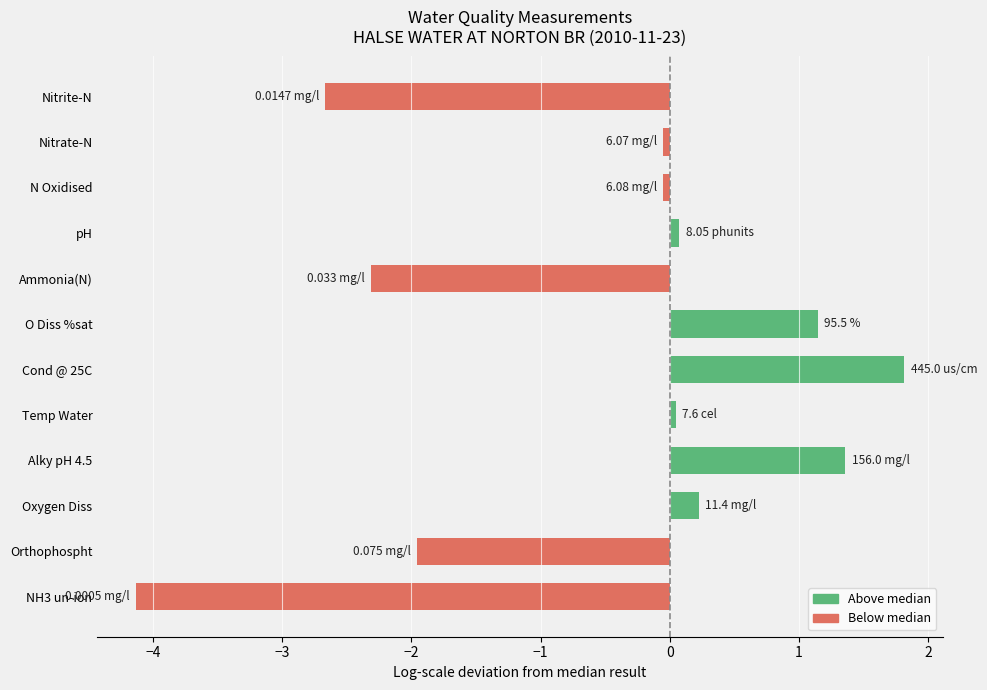

What is the difference between the maximum and second lowest values?

4.5